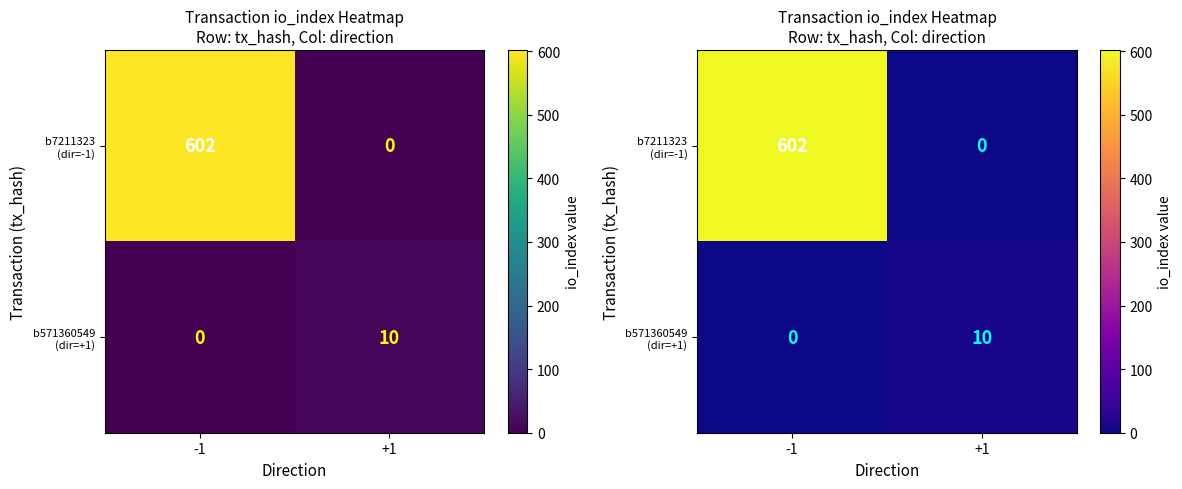

Which series changed the most between -1 and +1?

b7211323 (dir=-1)